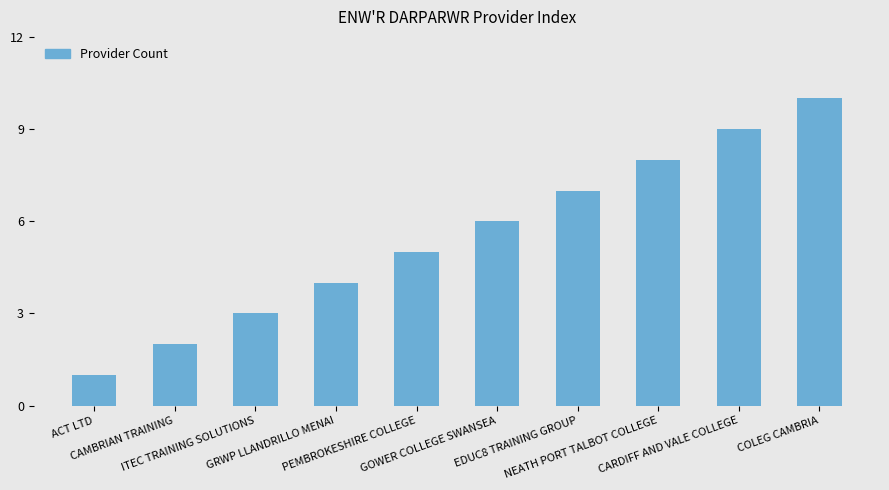

What is the greatest value displayed?

10